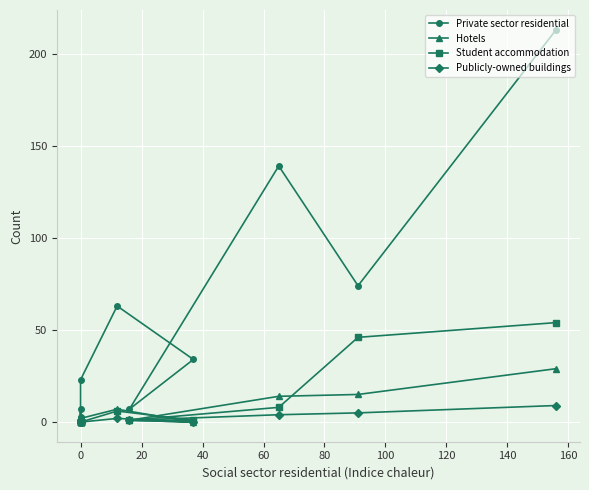

The value of Student accommodation at −20 is 80. True or false?

False